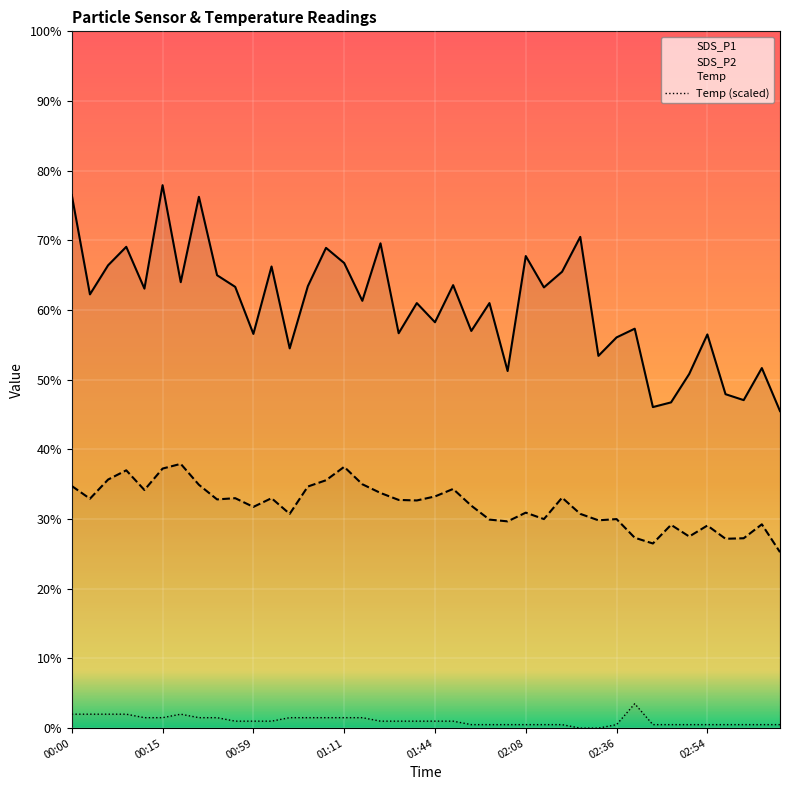

How many data points does each series have?

40